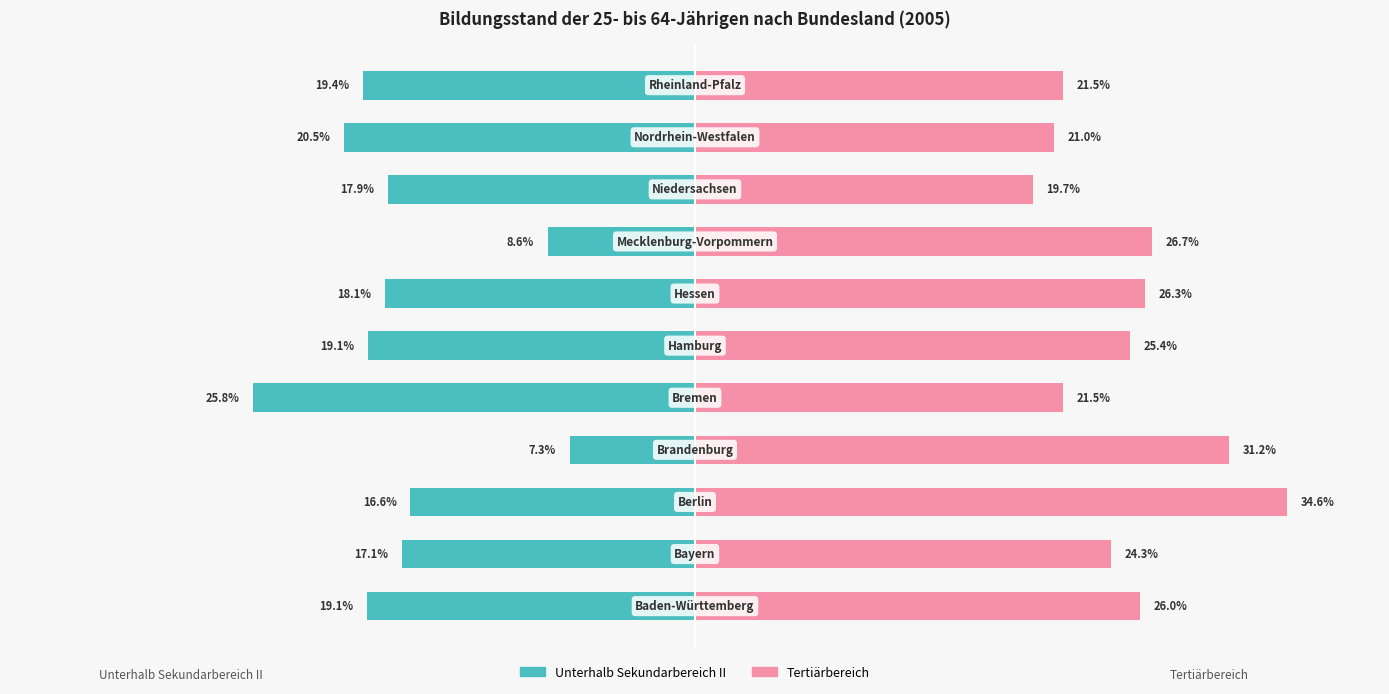

What is the sum of the Unterhalb Sekundarbereich II values at 1 and 9?

-37.6